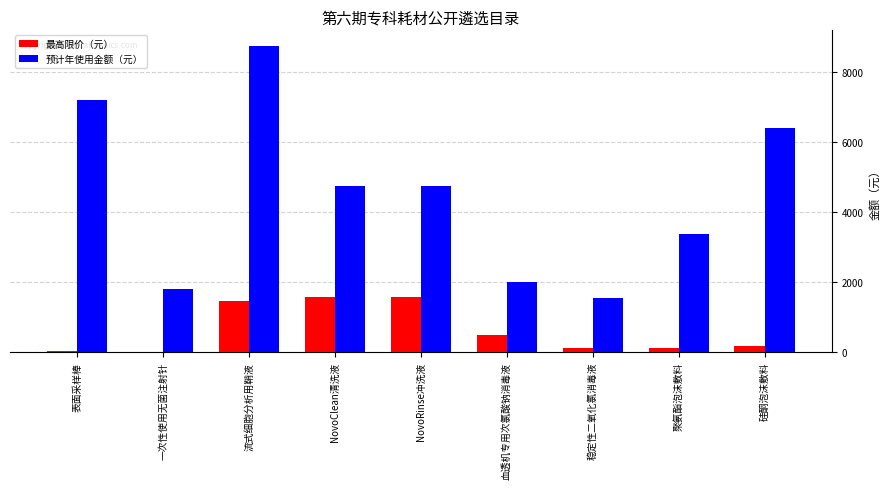

Which series has the largest total across all categories?

预计年使用金额（元）